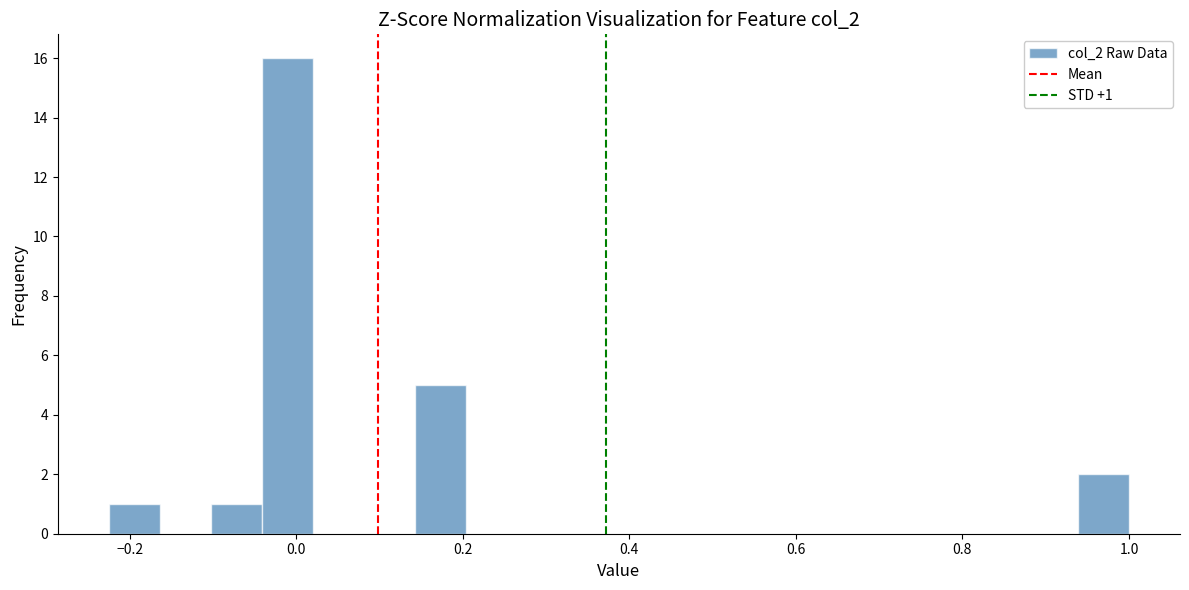

Around what value on the x-axis is the tallest bar? Give the approximate position of its centre, as read against the axis.

-0.02